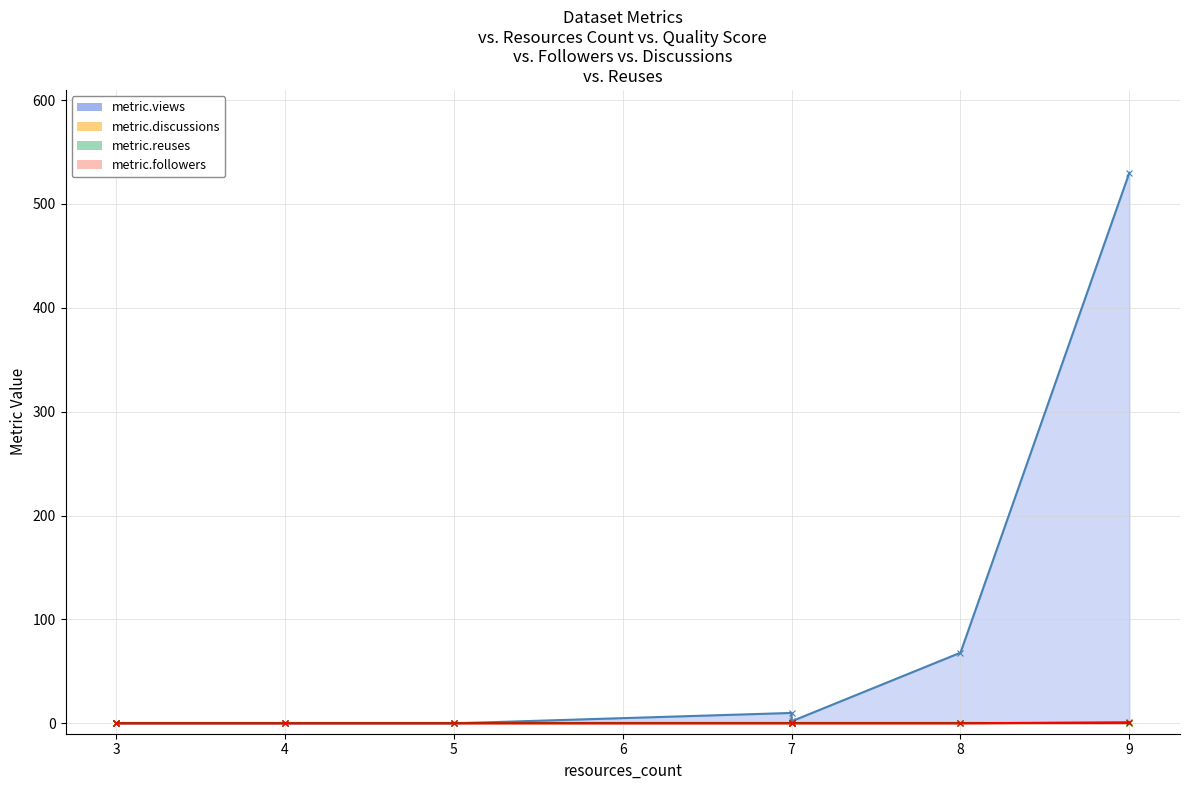

True or false: metric.followers and metric.views intersect in this chart.

False